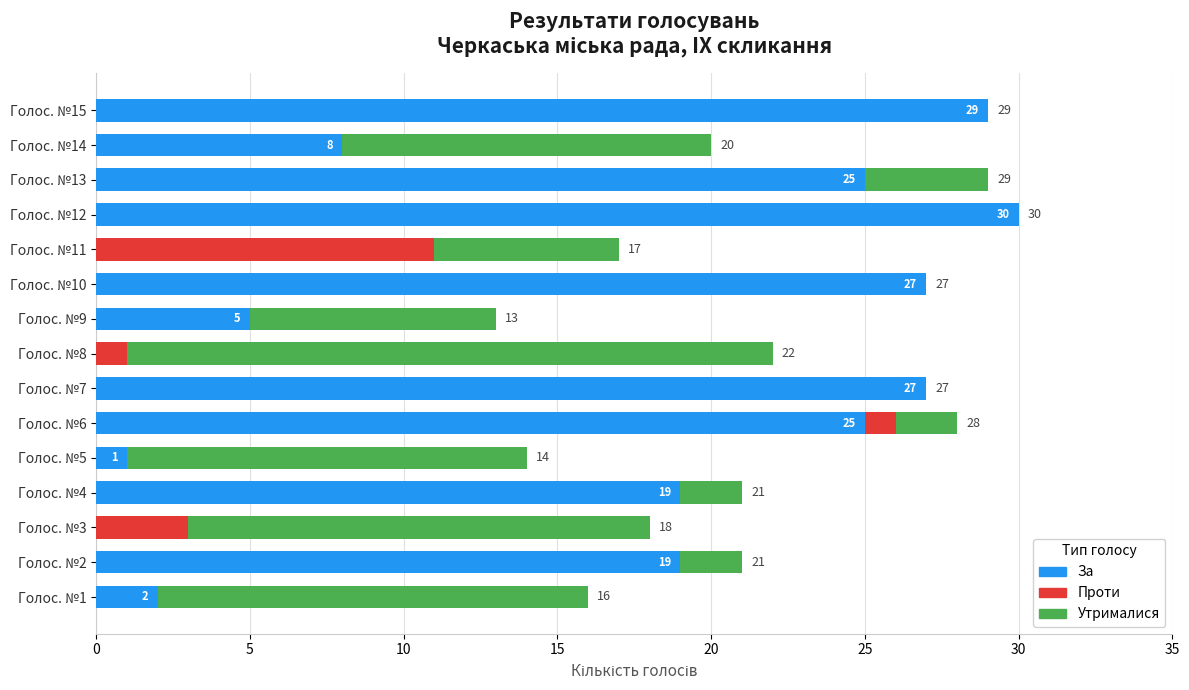

Which category has the highest value in the За series?

Голос. №12